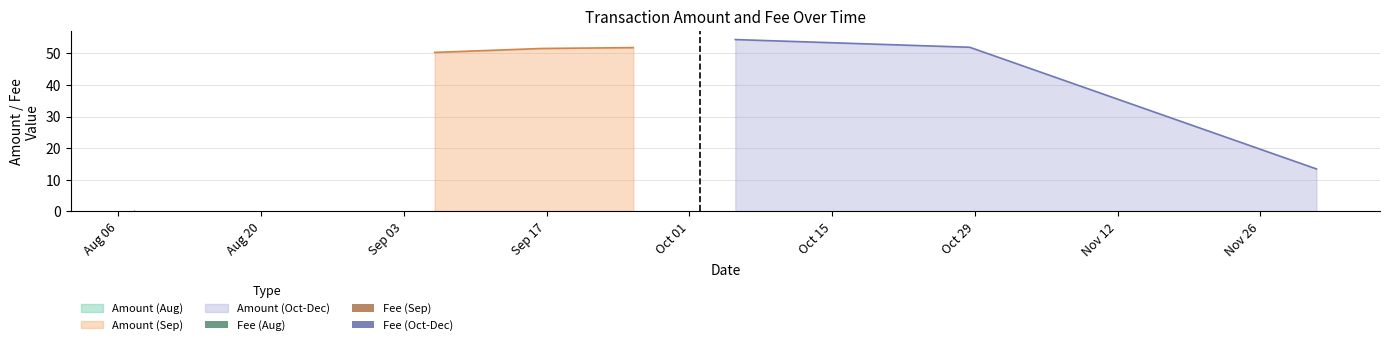

Reading left to right, transcribe all the data shown in this chart.

Amount: 2019-08-07 14:07:07=0.0	2019-08-07 14:19:11=0.0	2019-09-06 00:38:32=50.3	2019-09-16 12:05:29=51.6	2019-09-25 12:02:50=0.0	2019-09-25 12:02:50=0.0	2019-09-25 12:02:50=51.8	2019-10-05 12:09:40=54.4	2019-10-28 12:01:06=52.0	2019-12-01 12:08:07=13.5
Fee: 2019-08-07 14:07:07=0.0	2019-08-07 14:19:11=0.0	2019-09-06 00:38:32=0.0	2019-09-16 12:05:29=0.0	2019-09-25 12:02:50=0.1	2019-09-25 12:02:50=0.1	2019-09-25 12:02:50=0.0	2019-10-05 12:09:40=0.0	2019-10-28 12:01:06=0.0	2019-12-01 12:08:07=0.0